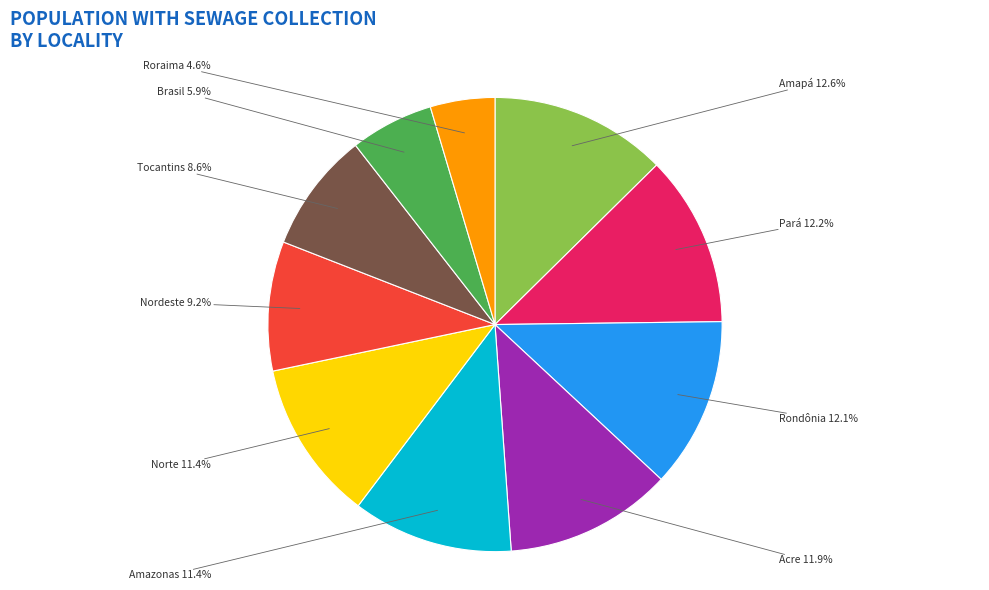

To the nearest percent, what is the difference between the largest and smallest slice percentages?

8%